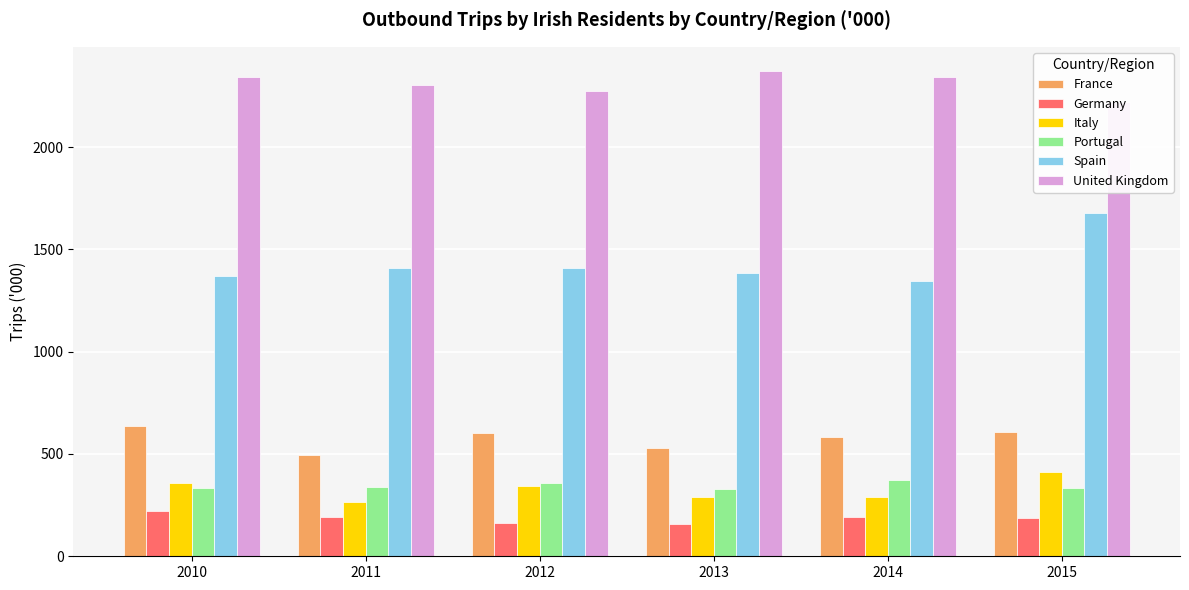

What is the highest value of the Germany series?

218.9